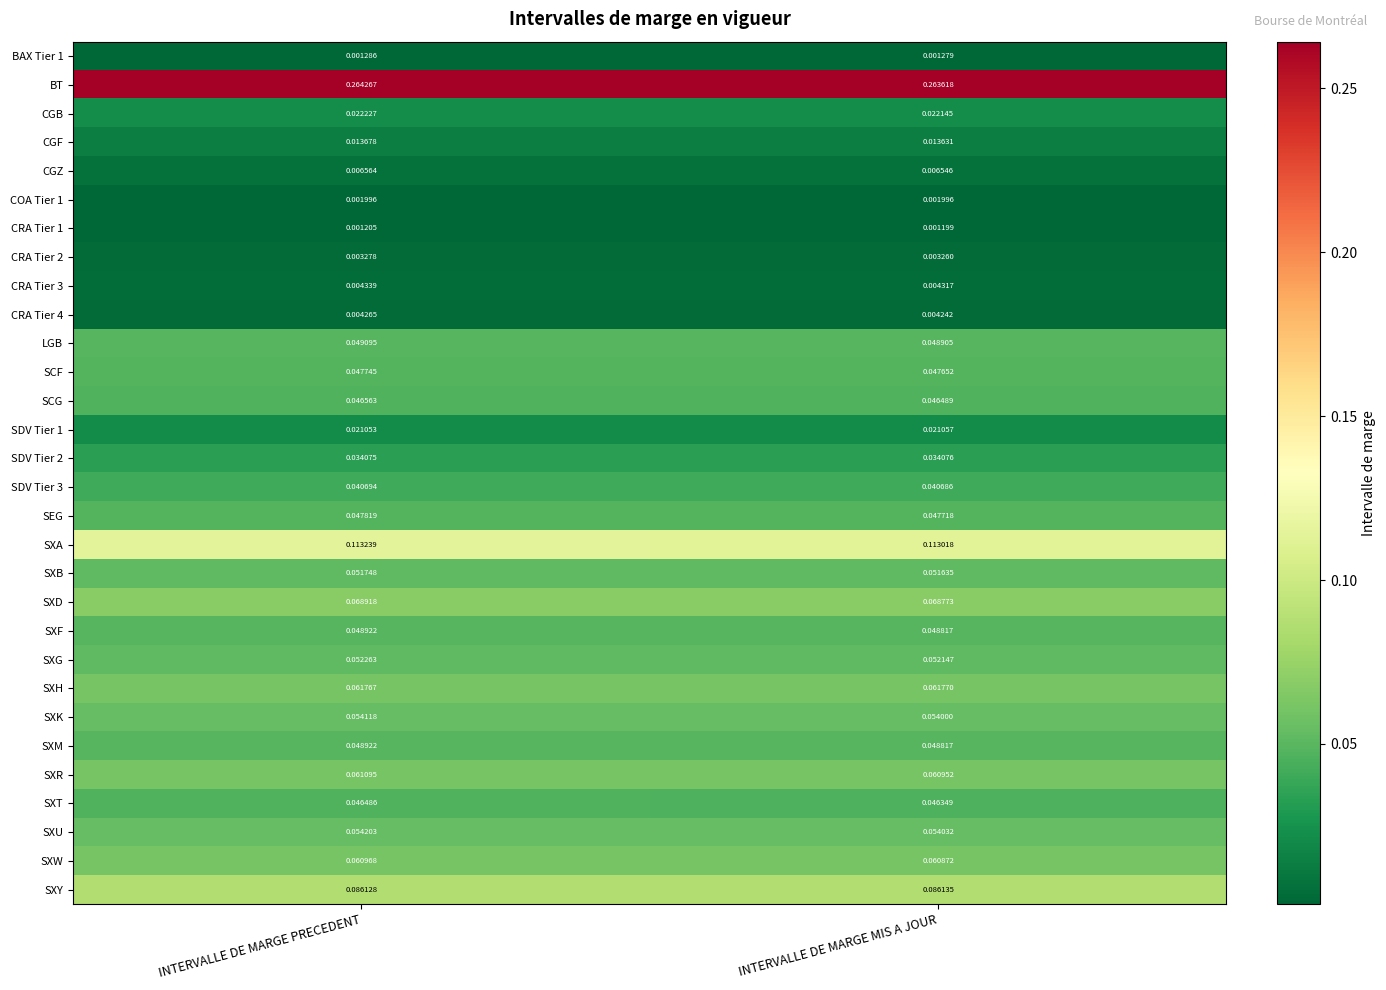

Which series has the largest total across all categories?

BT